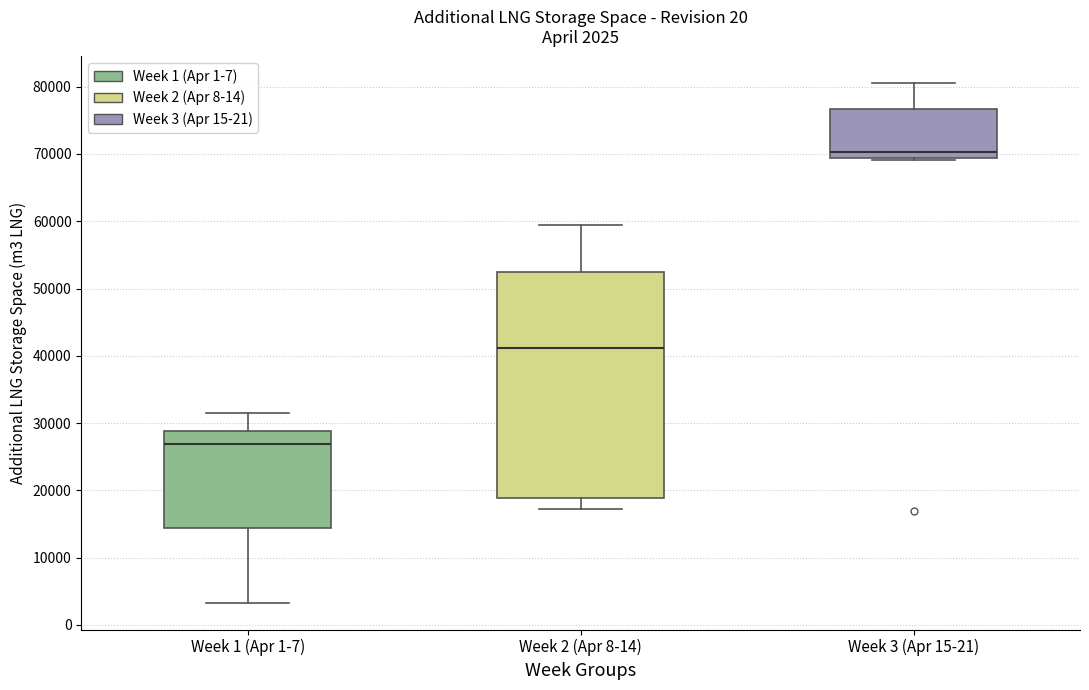

Which box's median line is the lowest?

Week 1 (Apr 1-7)